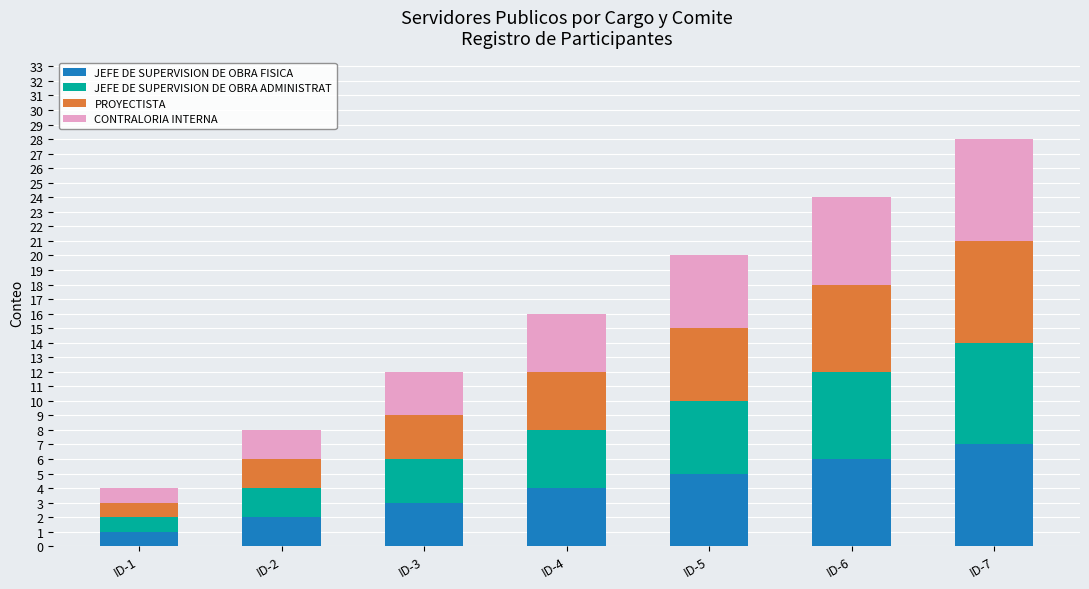

What is the average value of the JEFE DE SUPERVISION DE OBRA FISICA series?

4